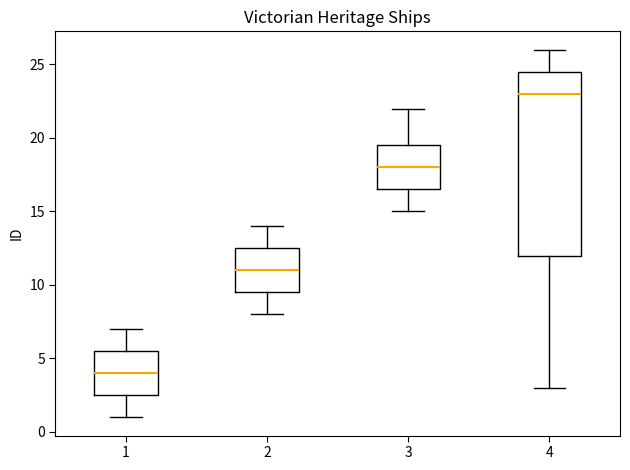

Where does the median line of the box at x = 3 sit on the y-axis? The values are not printed on the chart, so give them approximately, as read against the axis.

18.0